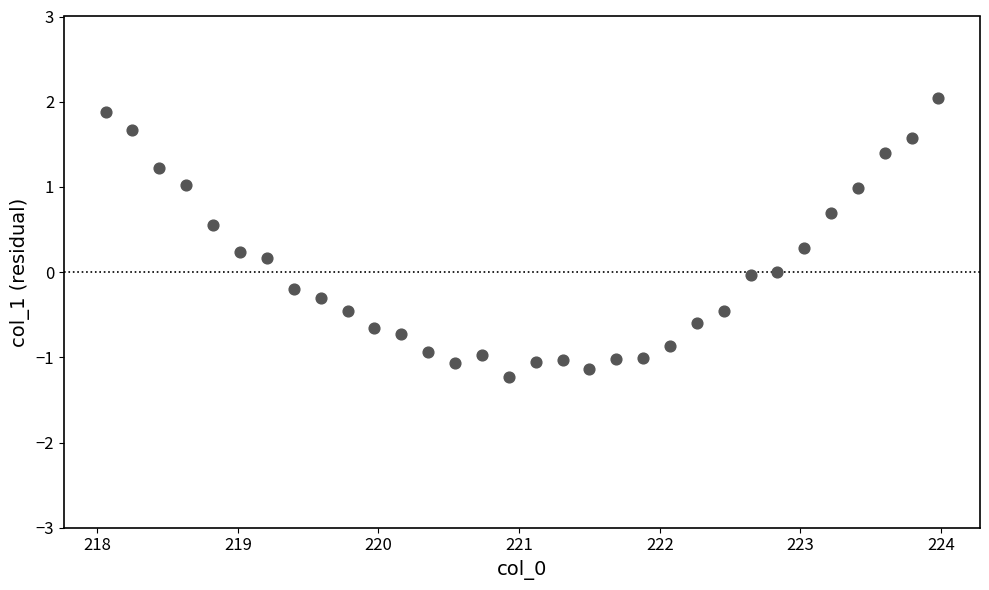

What is the range of Y values (max minus min)?

3.3